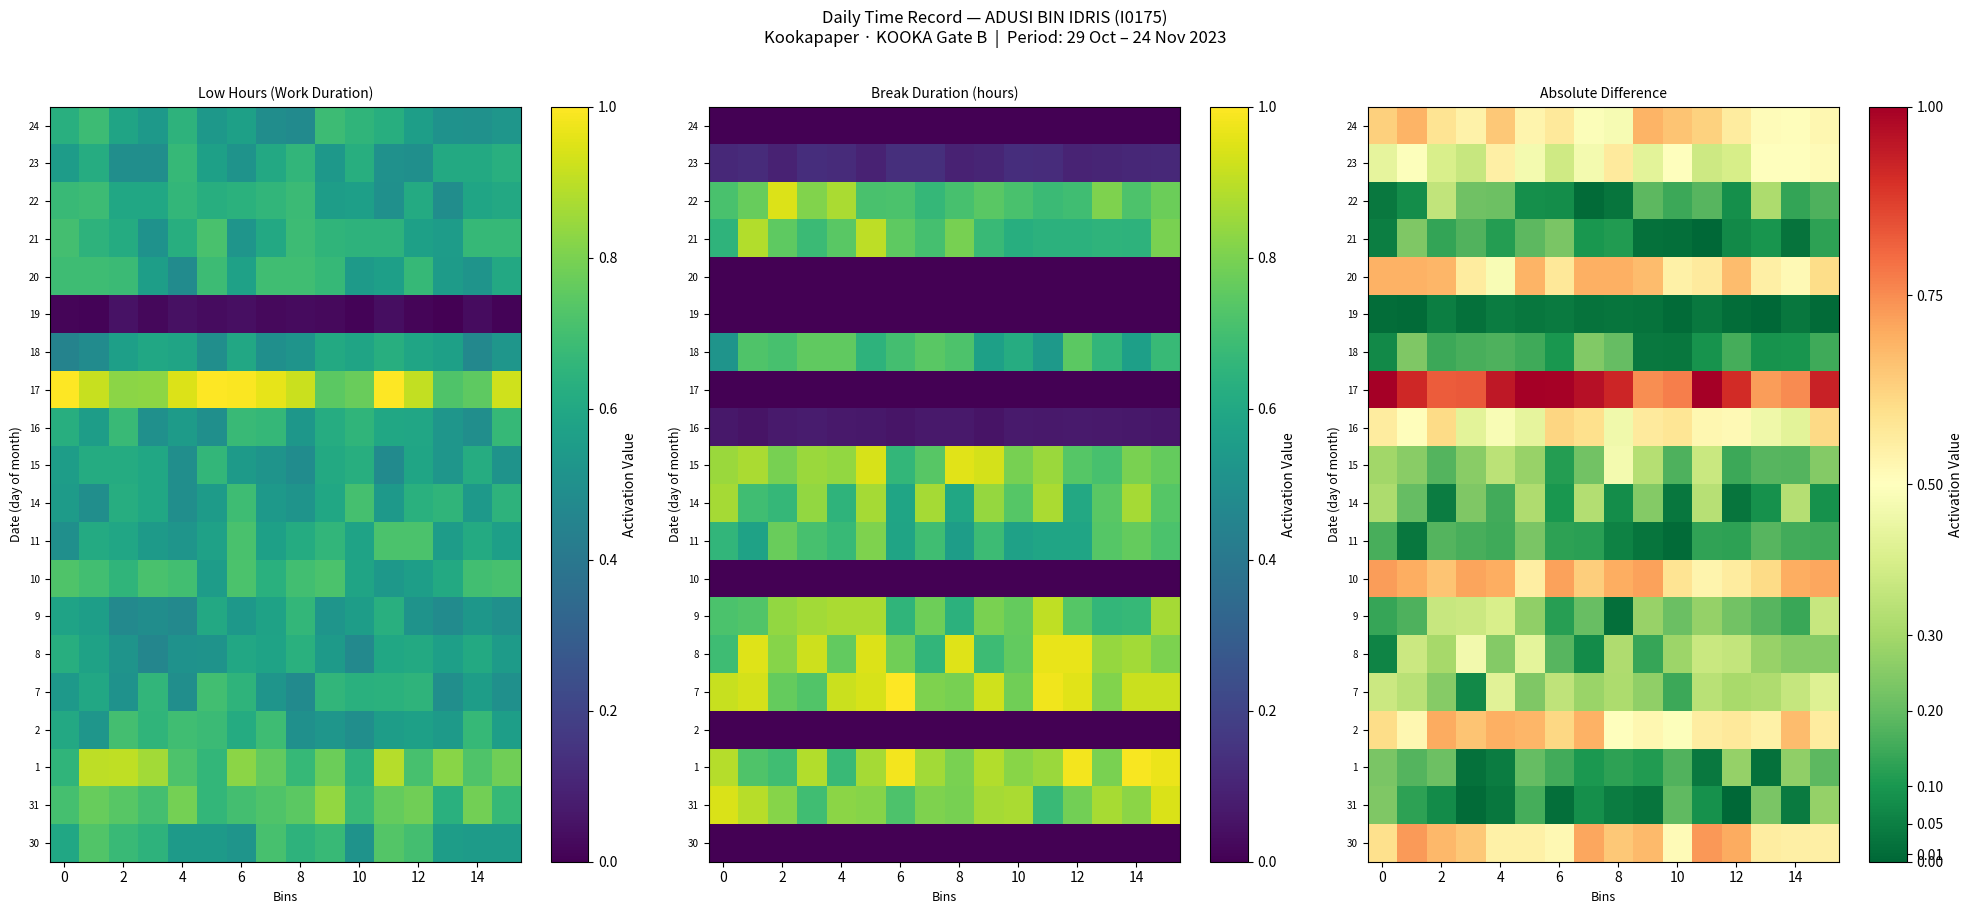

List the series in order of their peak value, lowest first.

19, 11, 21, 18, 1, 31, 14, 22, 9, 7, 8, 15, 23, 16, 24, 20, 2, 10, 30, 17